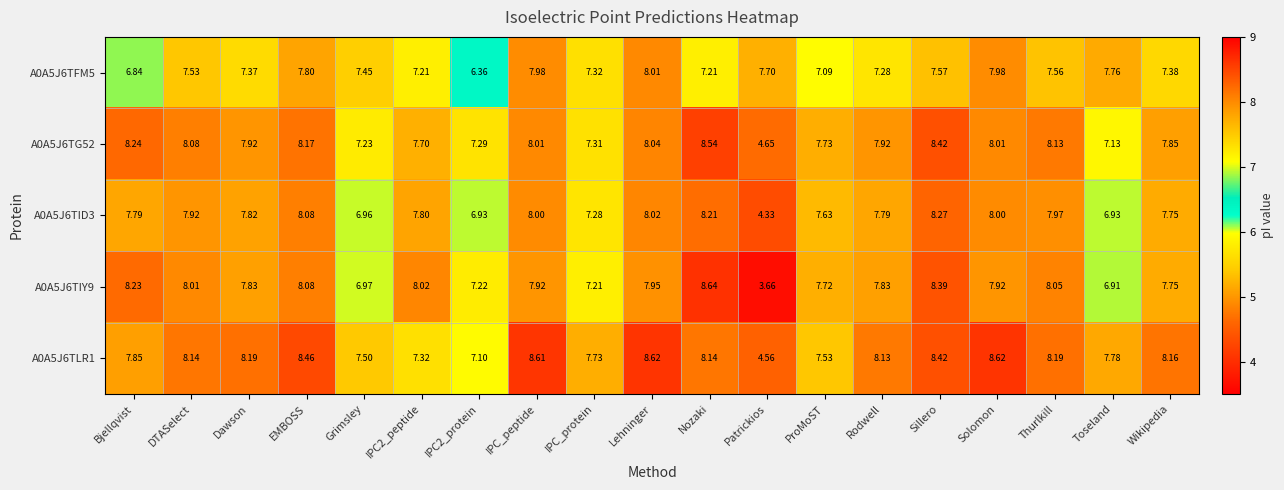

How many data points in A0A5J6TG52 are above 7?

18